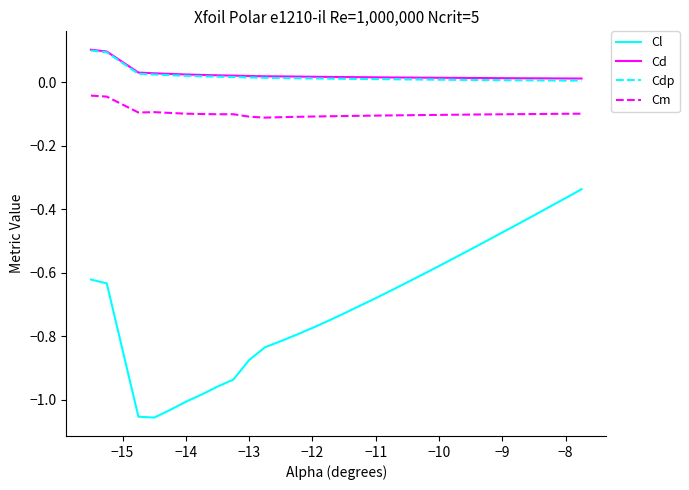

Which series has the largest range (max minus min)?

Cl